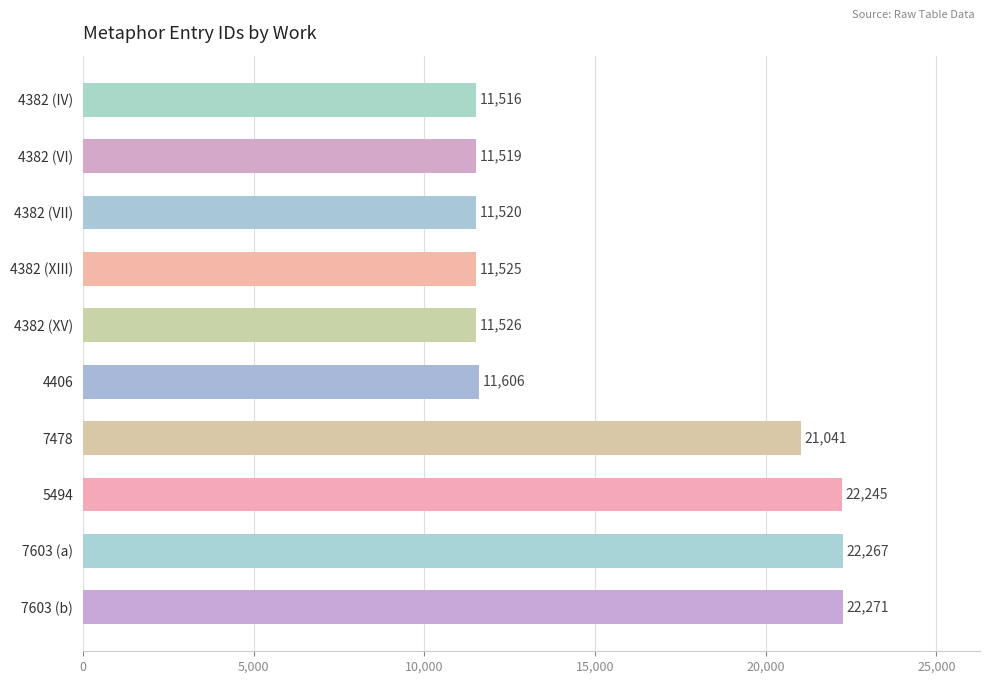

Reading top to bottom, transcribe all the data shown in this chart.

11516	11519	11520	11525	11526	11606	21041	22245	22267	22271